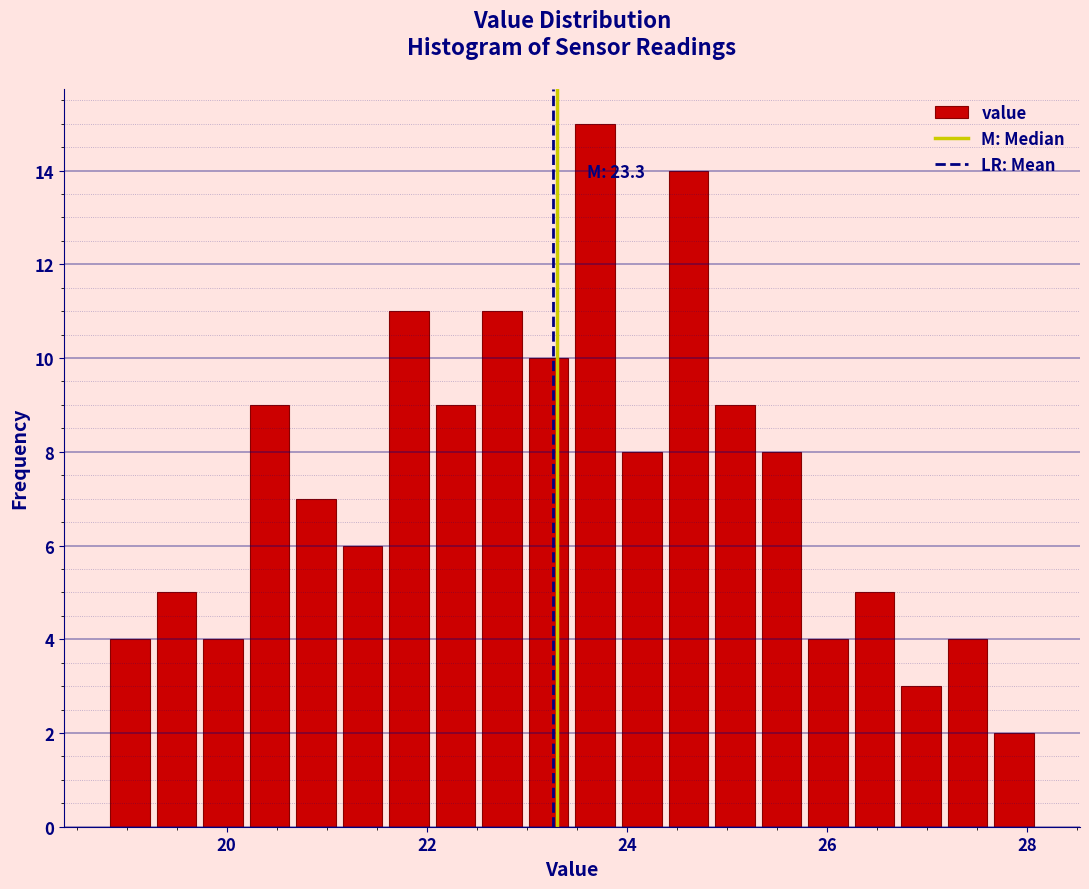

Around what value on the x-axis is the tallest bar? Give the approximate position of its centre, as read against the axis.

23.6